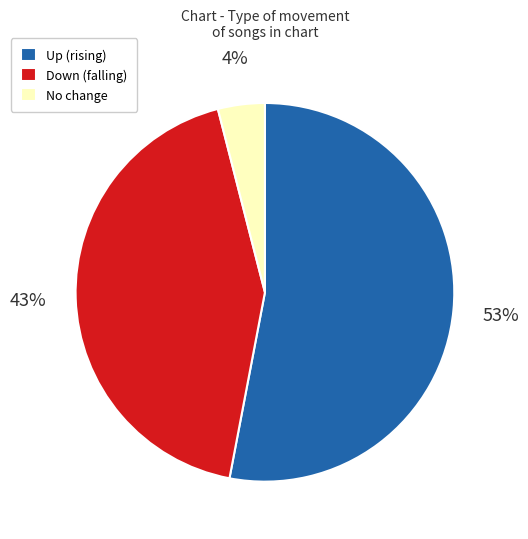

Between No change and Up (rising), which is larger?

Up (rising)